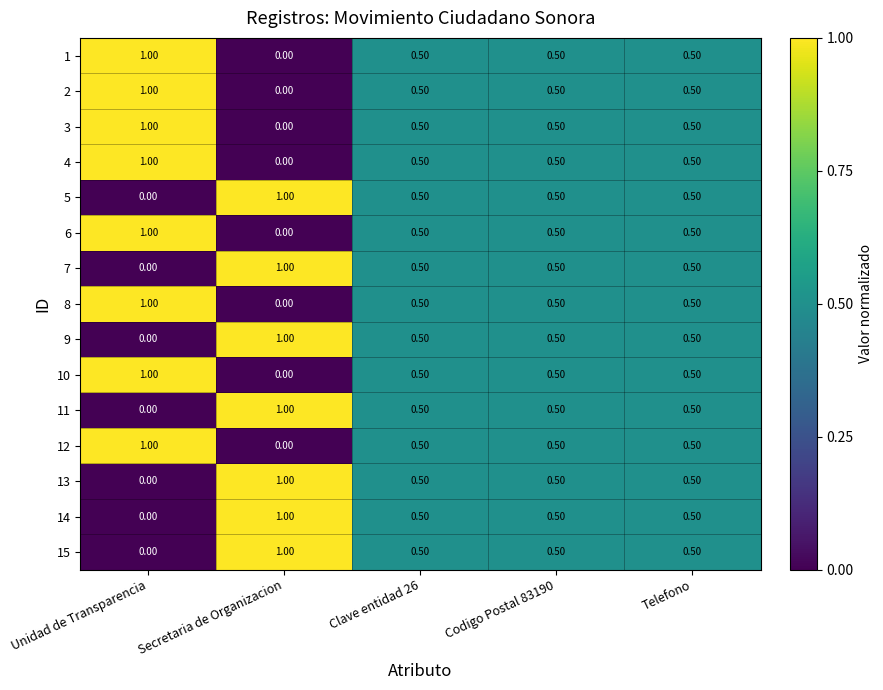

At which label is 3 closest to 0?

Secretaria de Organizacion